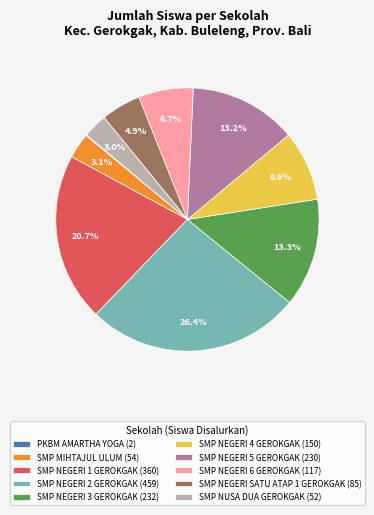

Which category has the biggest portion of the pie?

SMP NEGERI 2 GEROKGAK